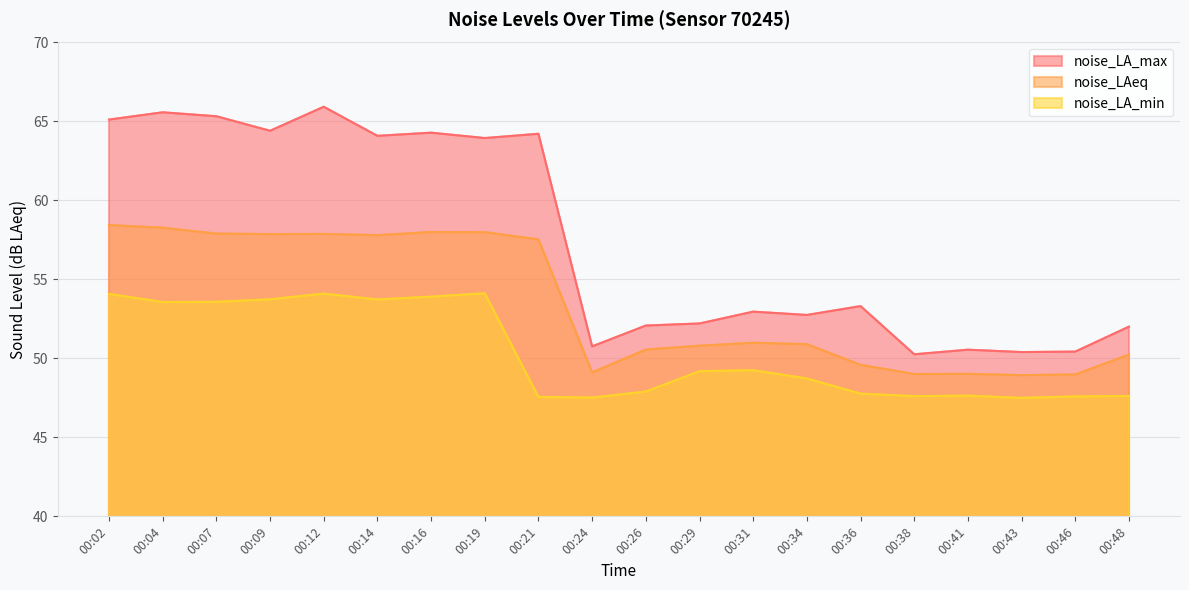

What is the difference between the noise_LAeq values at 00:31 and 00:02?

7.4